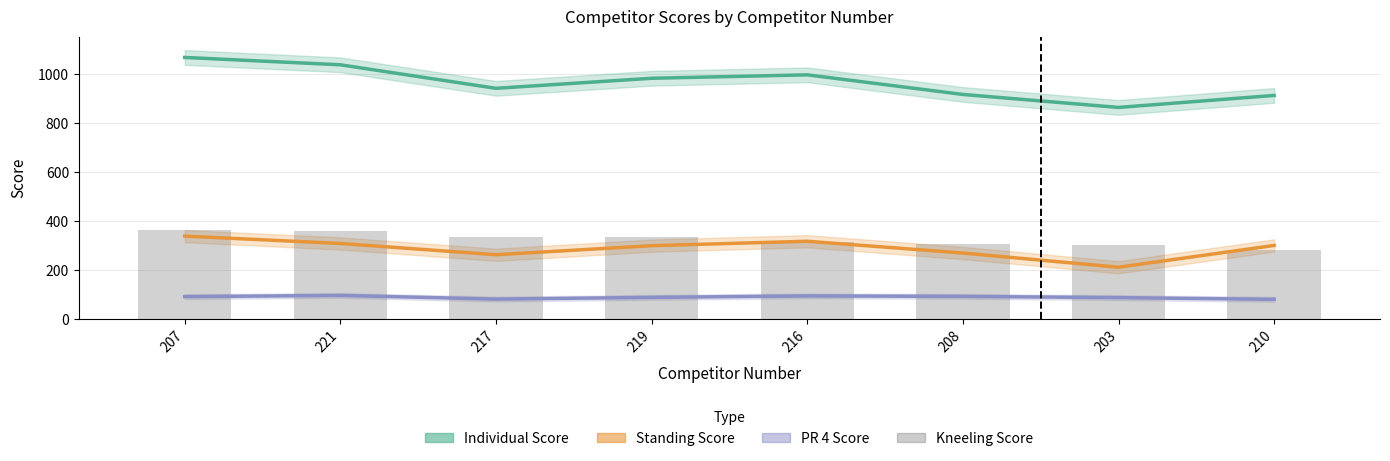

What is the average value?

323